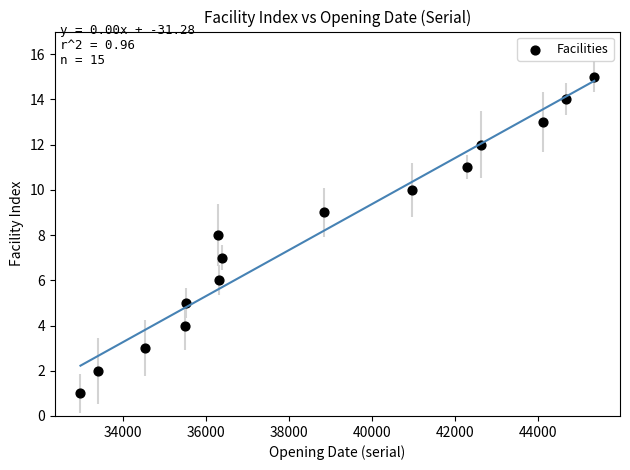

What is the range of X values (max minus min)?

12395